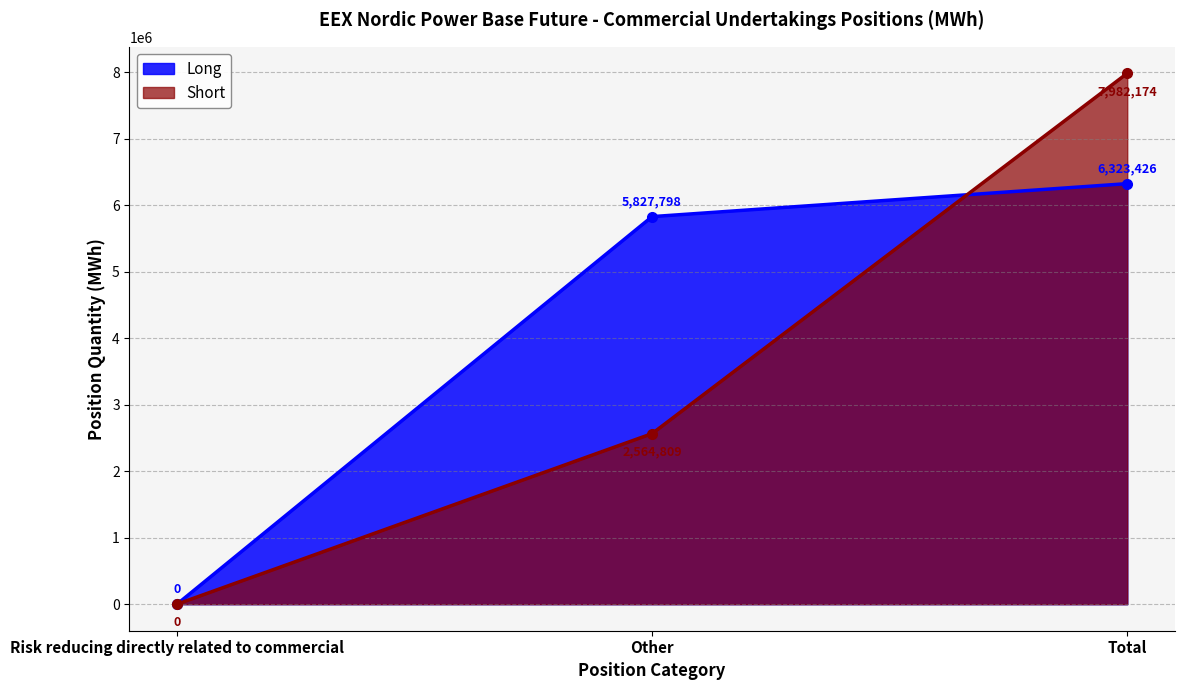

What is the average value of the Short series?

3515661